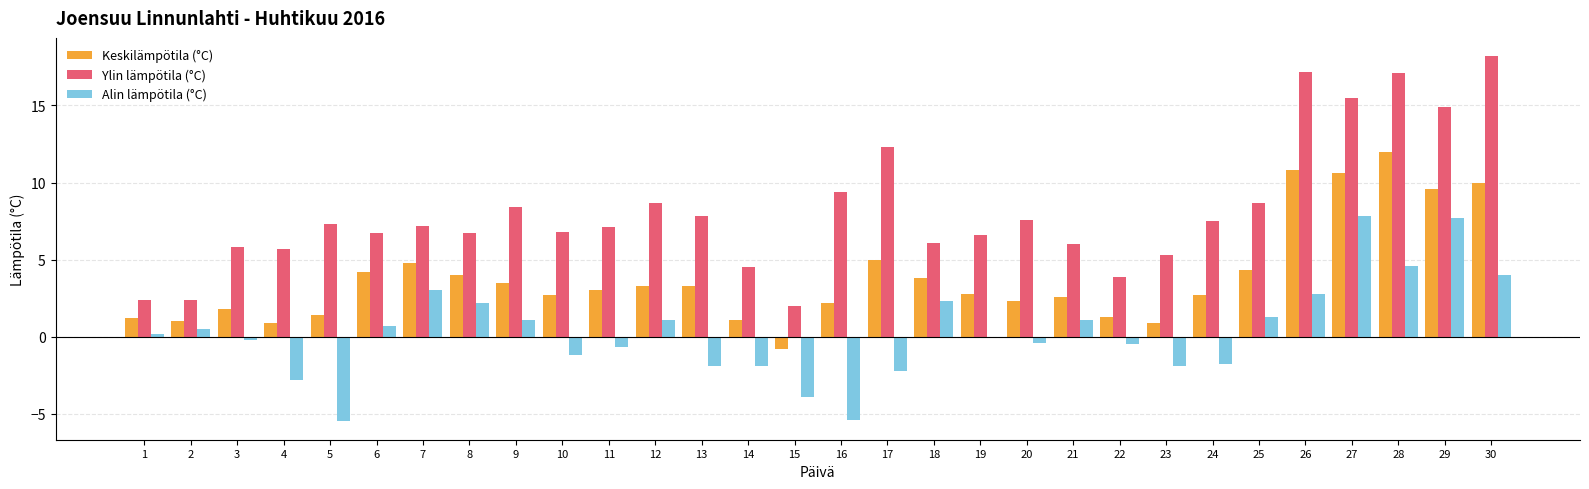

Read the Keskilämpötila (°C) value at 28.

12.0